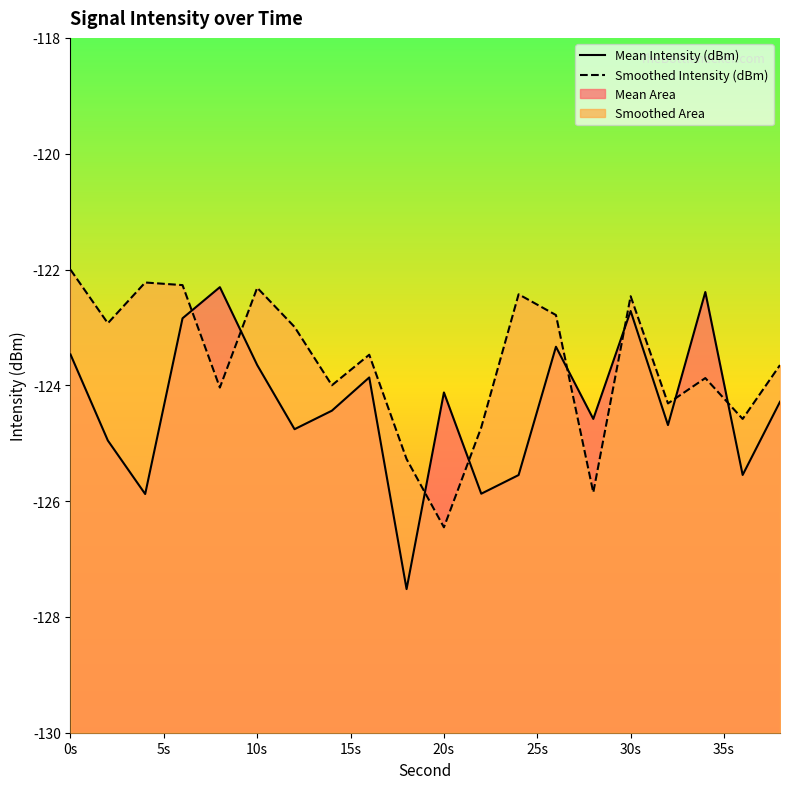

In Smoothed Intensity (dBm), how many points are lower than both neighbors (excluding endpoints)?

7